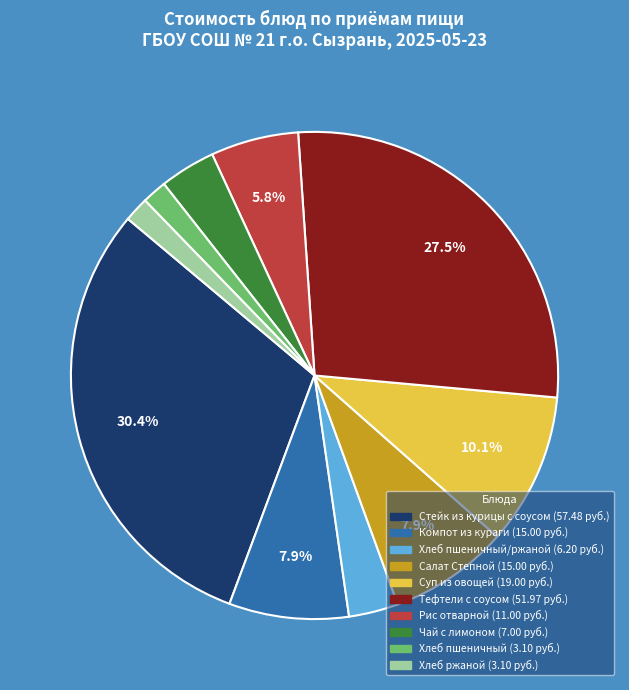

Is there a majority slice in this chart?

No